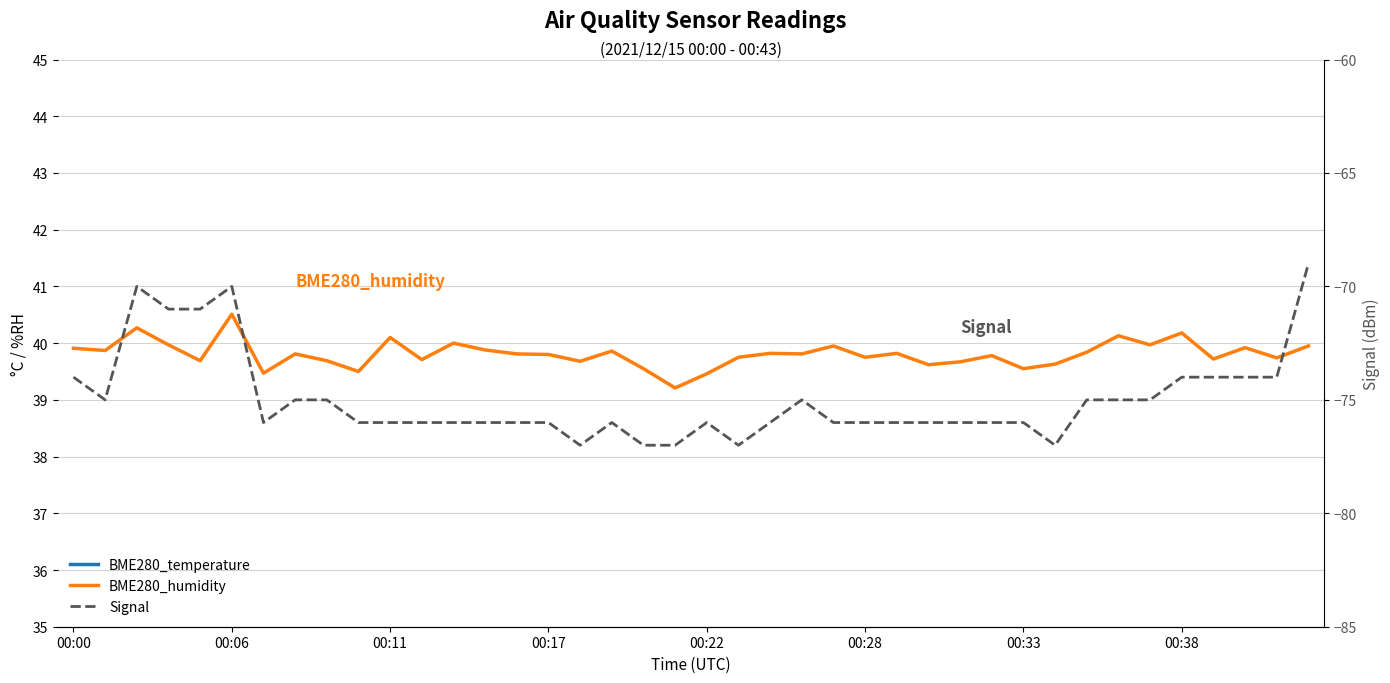

At which category is the sum across all series the highest?

39